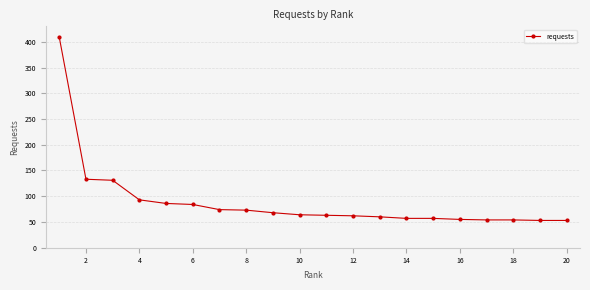

What is the difference between the maximum and minimum values?

356